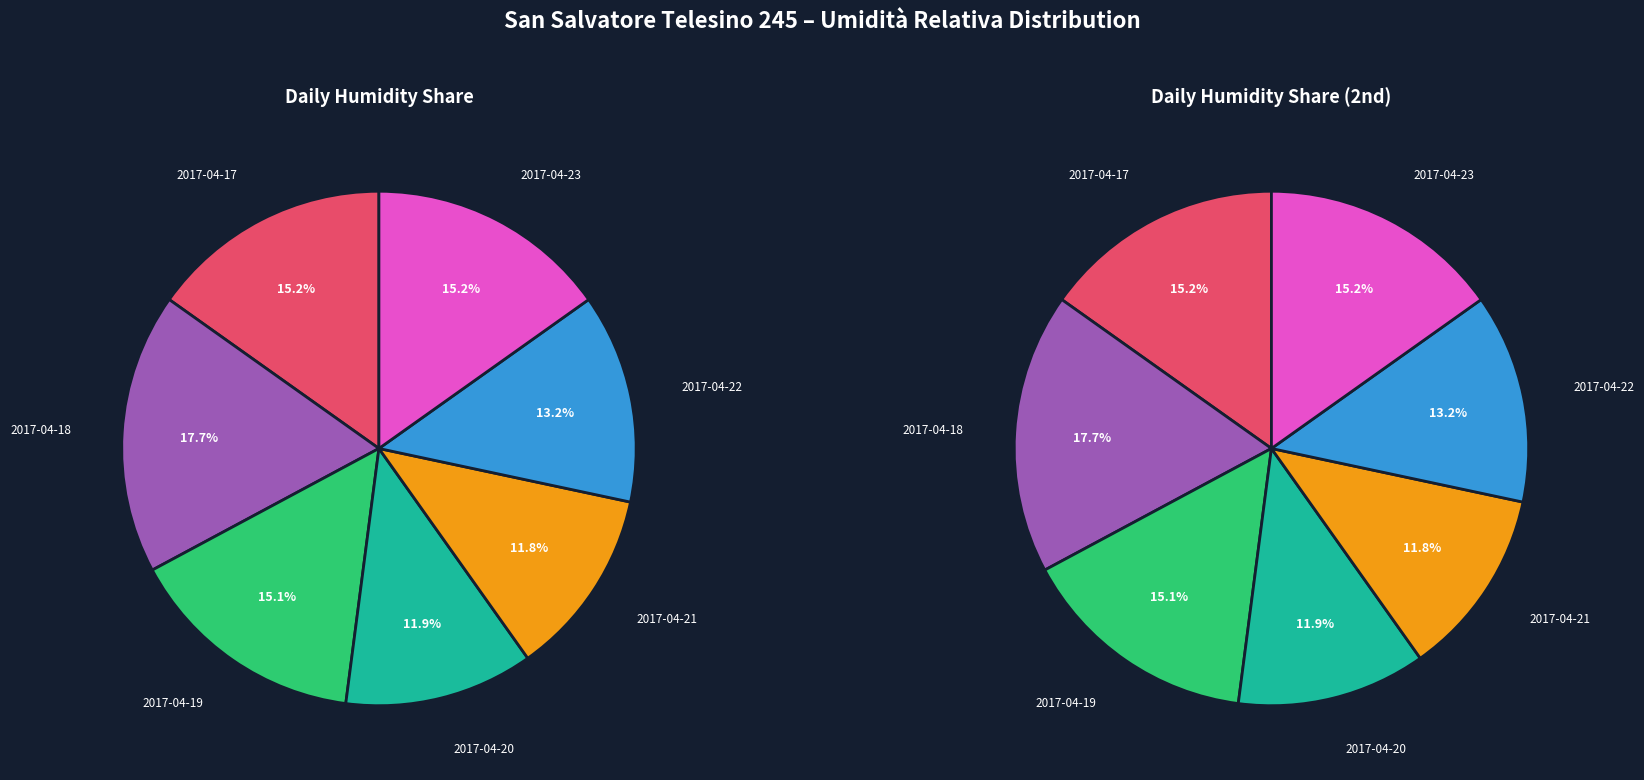

Do 2017-04-17 and 2017-04-23 together represent more than half of the pie?

No